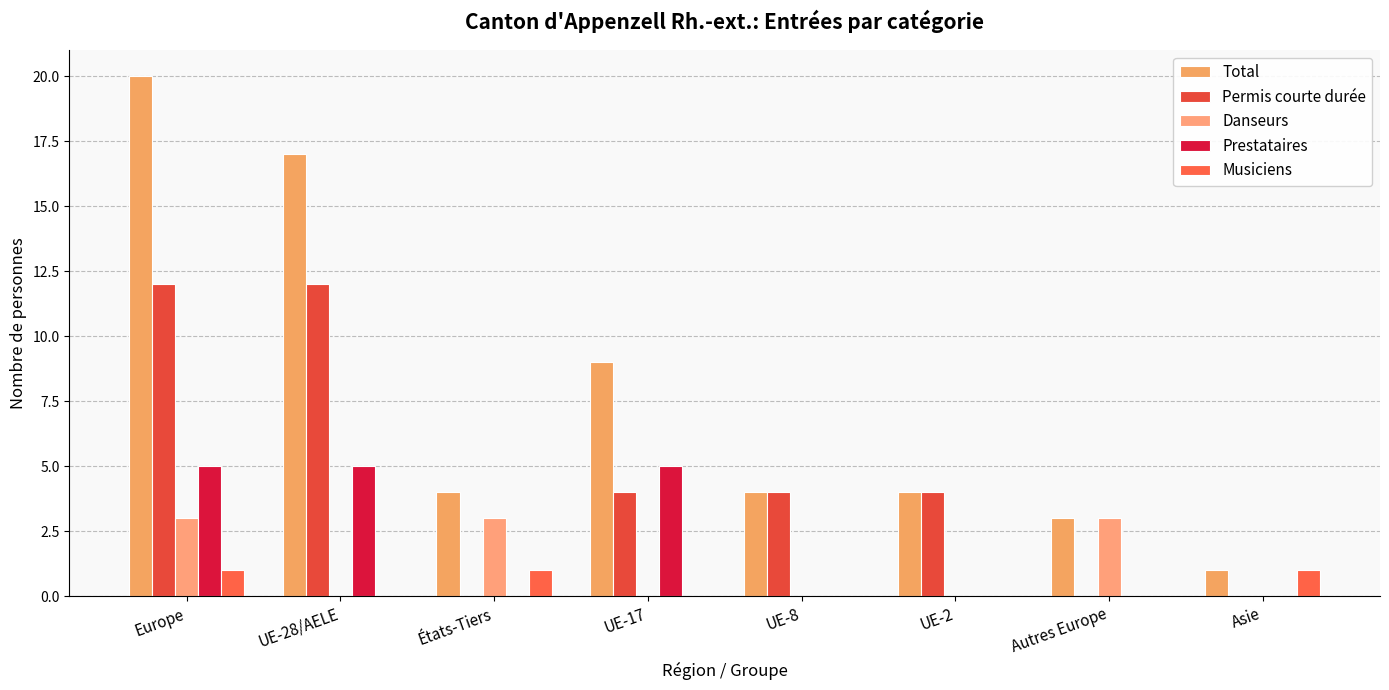

Which has a higher value, UE-2 or UE-17?

UE-17